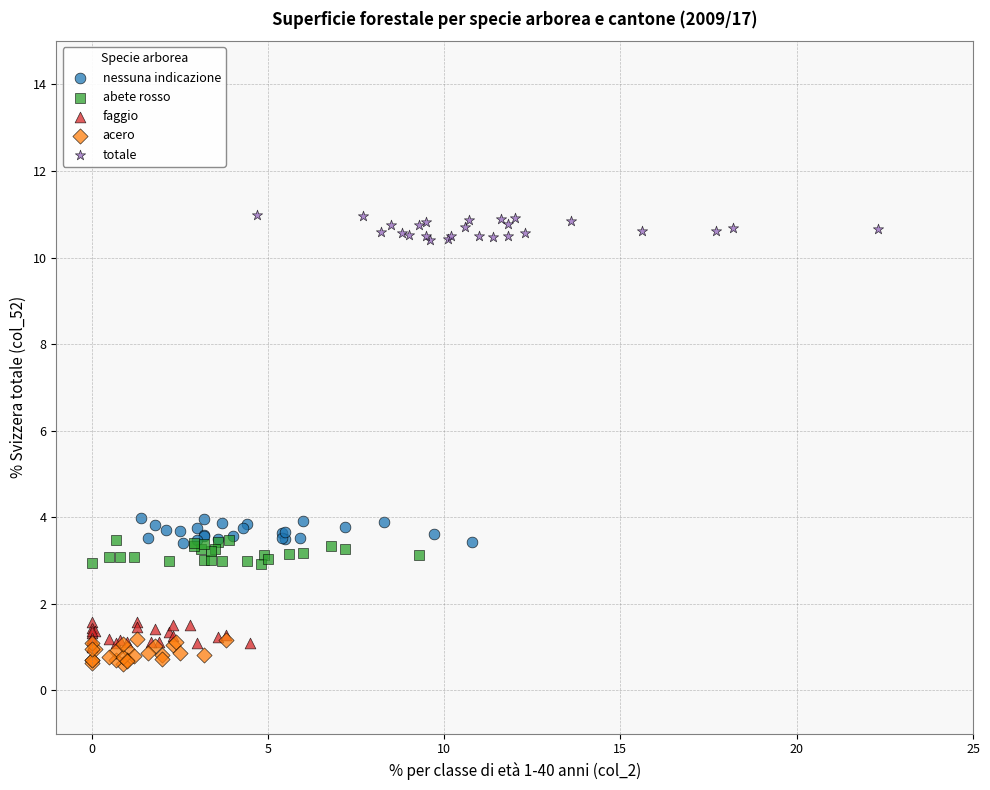

Which series contains the highest Y value?

totale